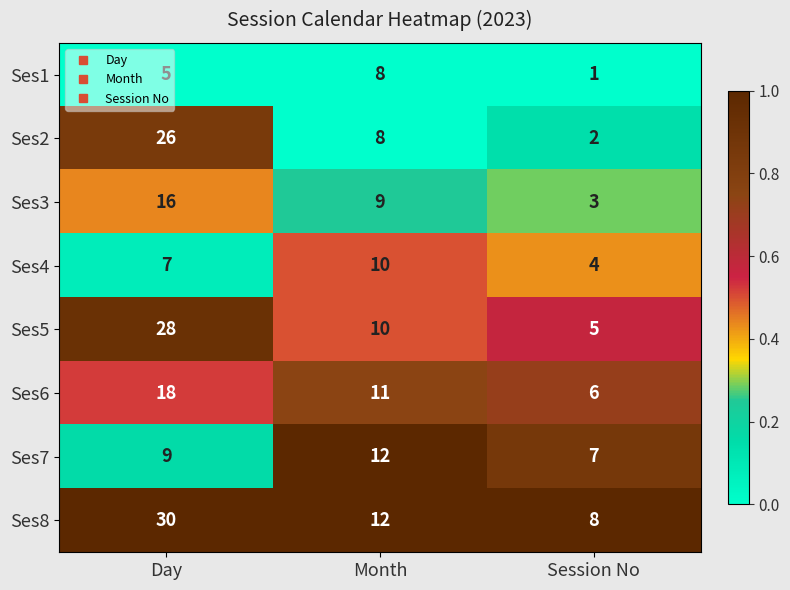

At Session No, list the series in order from largest to smallest.

Ses8, Ses7, Ses6, Ses5, Ses4, Ses3, Ses2, Ses1